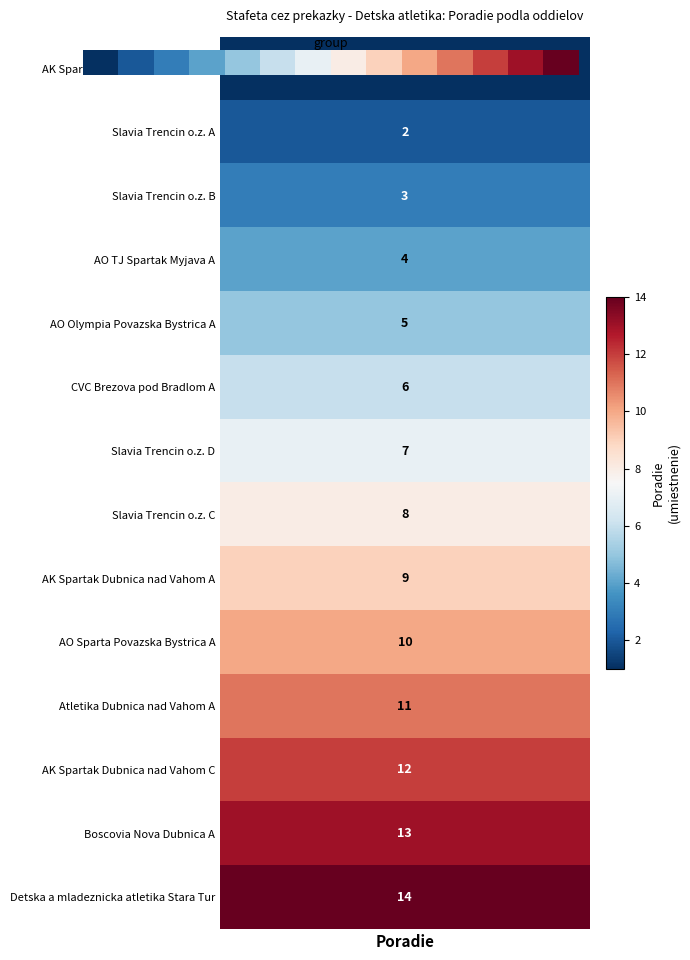

Is it true that the value at 13 is 8?

False